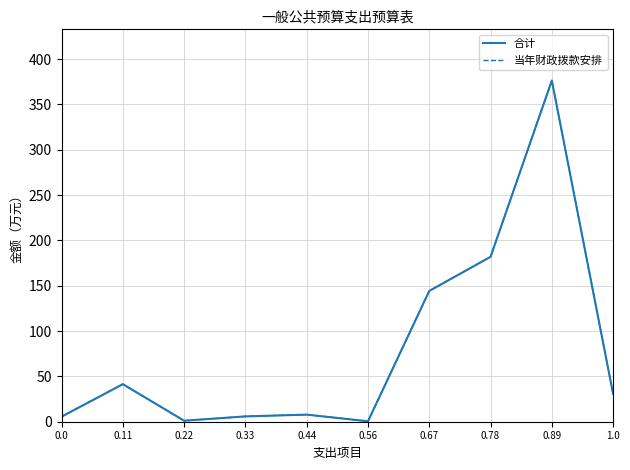

Does the chart display data point markers on the line(s)?

No